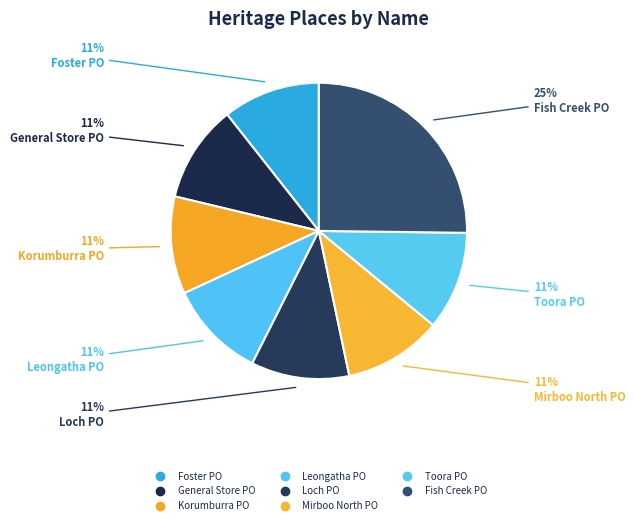

How many slices are in this pie chart?

8